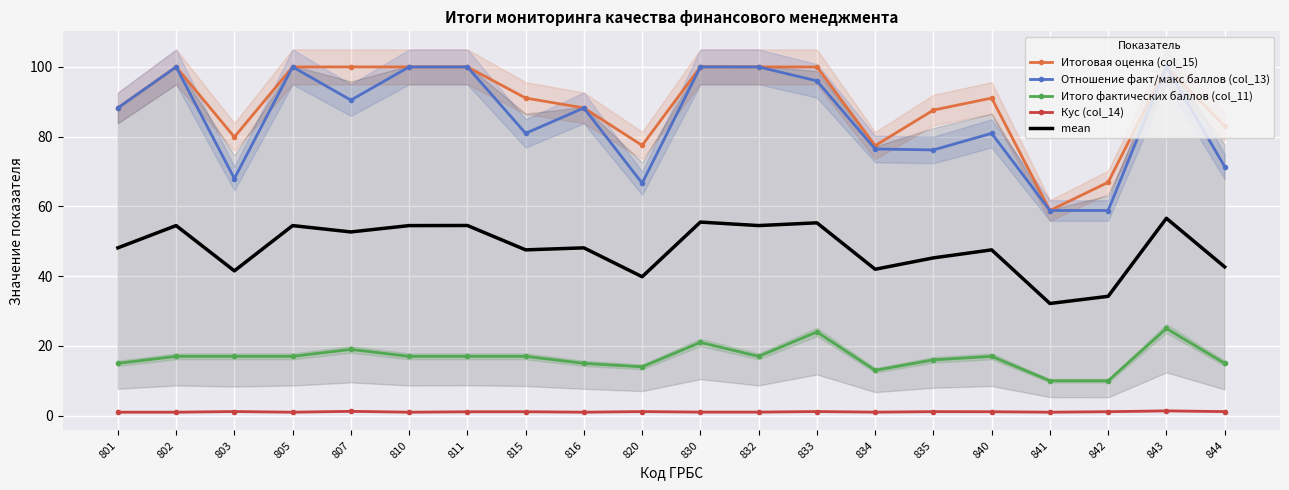

What is the difference between the maximum and minimum values in the Итоговая оценка (col_15) series?

41.2